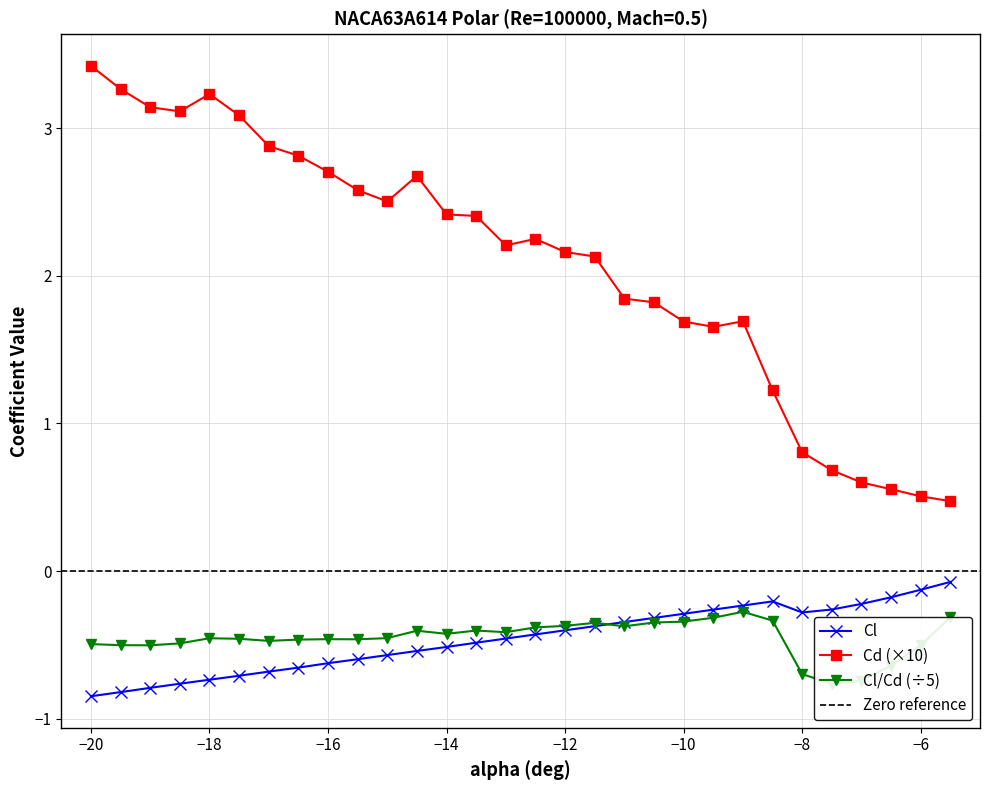

True or false: Cl has a value of -0.3 at −8.

True